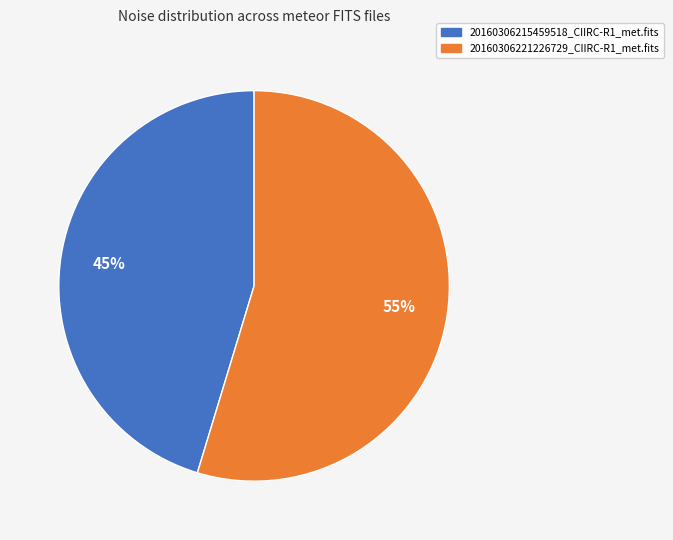

Between 20160306215459518_CIIRC-R1_met.fits and 20160306221226729_CIIRC-R1_met.fits, which is larger?

20160306221226729_CIIRC-R1_met.fits